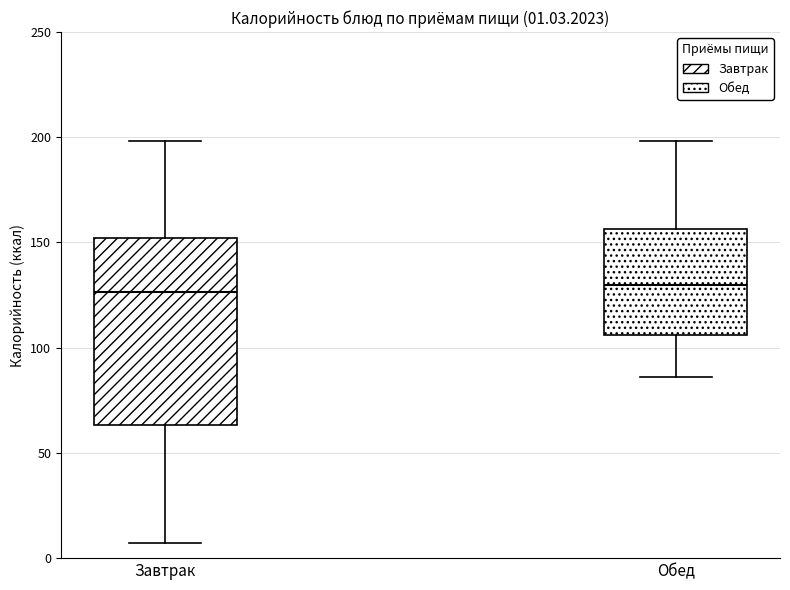

Which box is the tallest, from its lower edge to its upper edge?

Завтрак